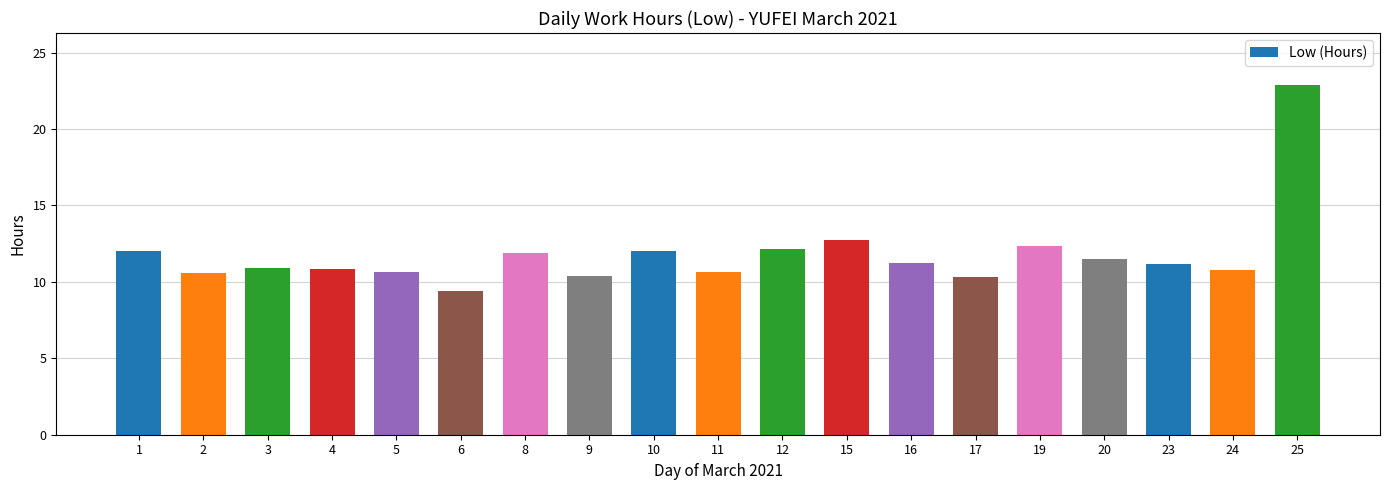

Count the number of categories in the chart.

19